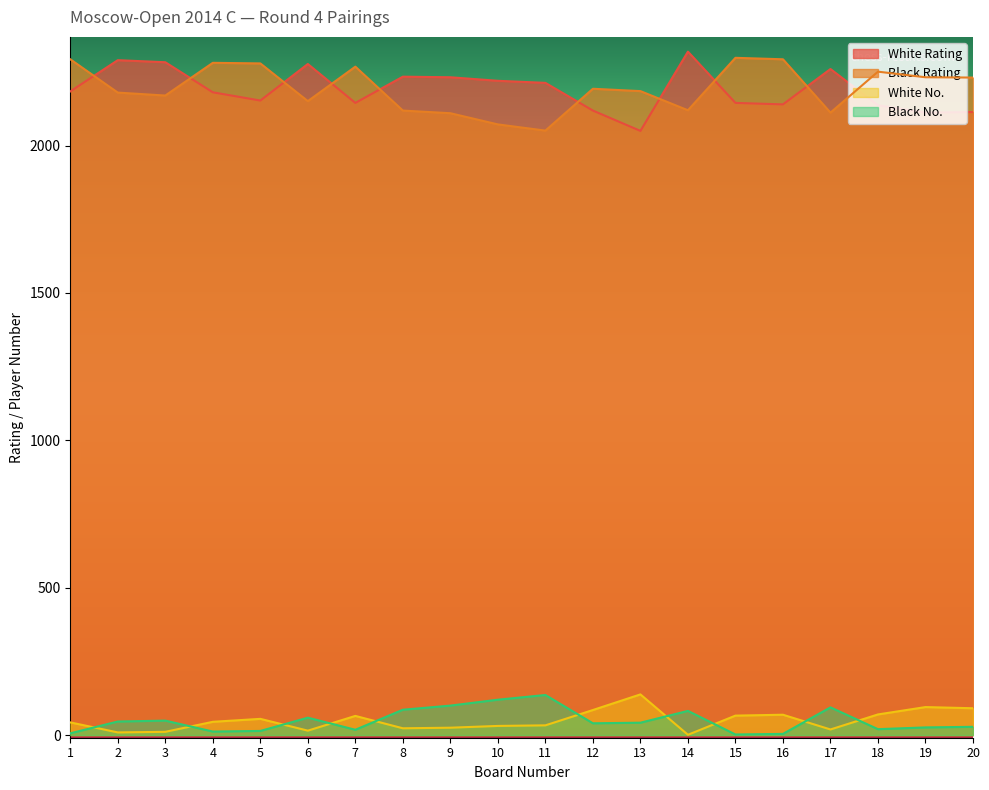

Is the value of Black No. at 9 greater than the value of White Rating at 10?

No